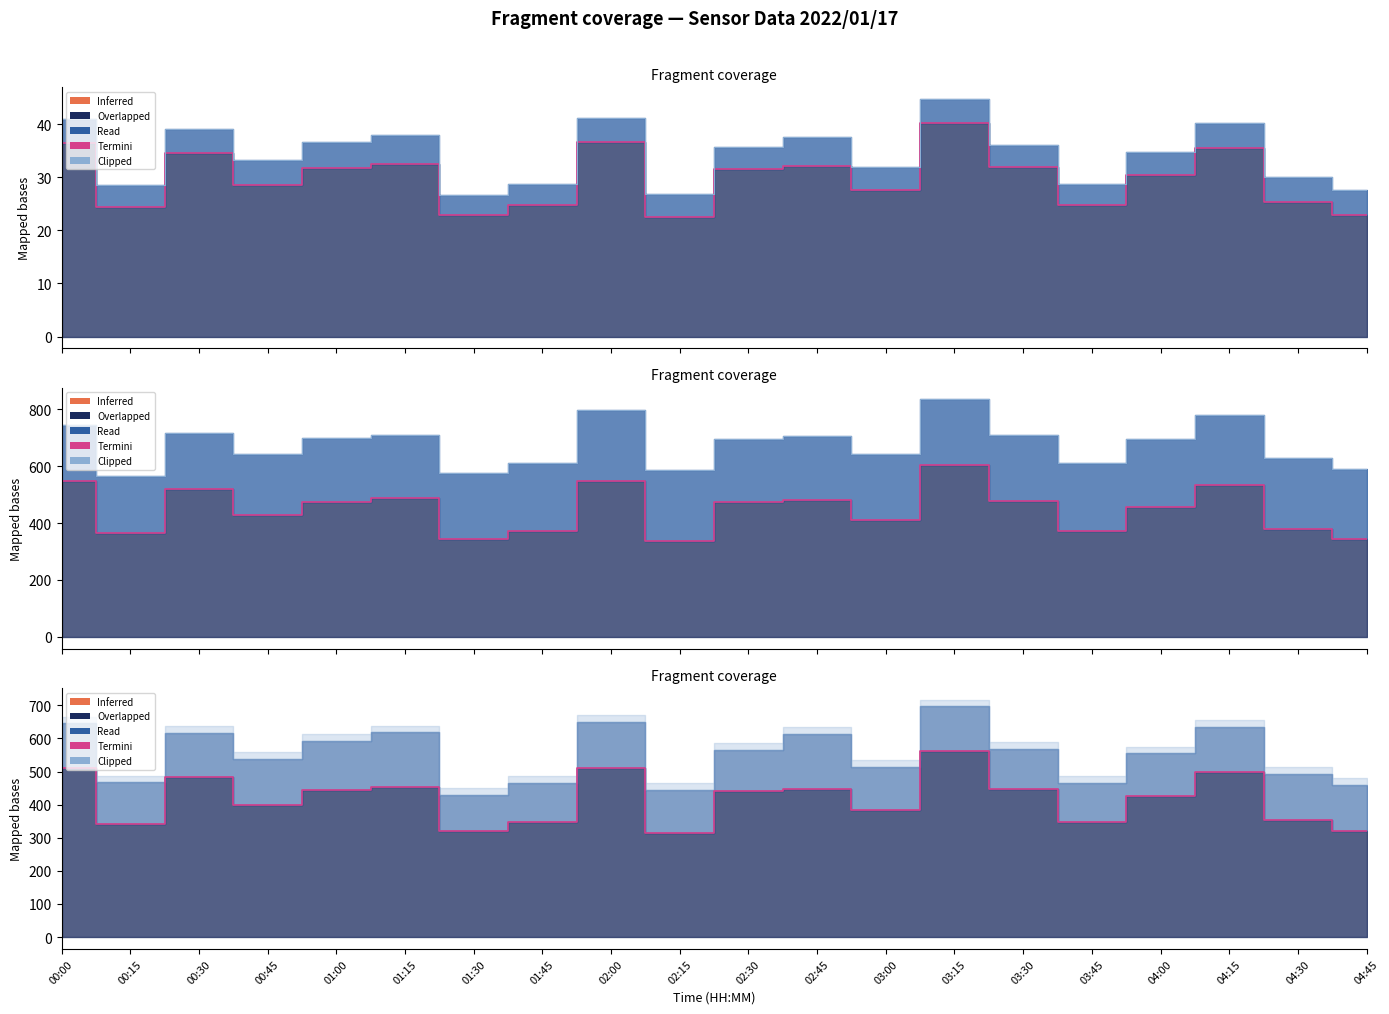

What is the difference between the second highest and minimum values in the Termini_P1 series?

14.0